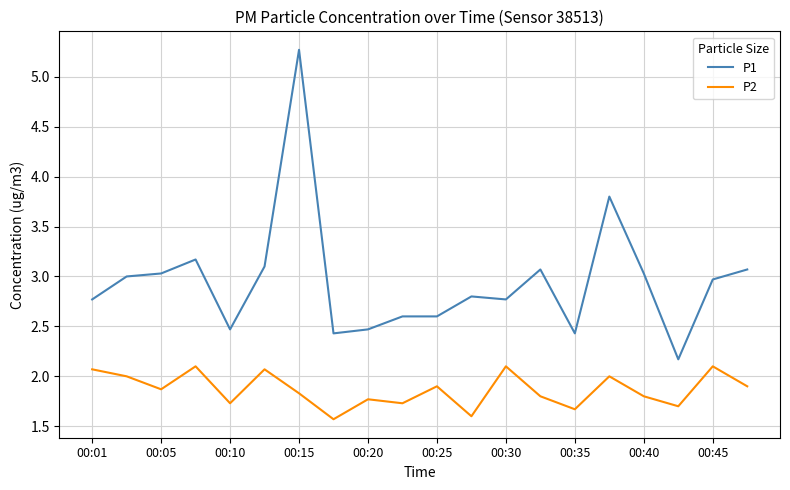

True or false: P2 and P1 cross at least once.

False